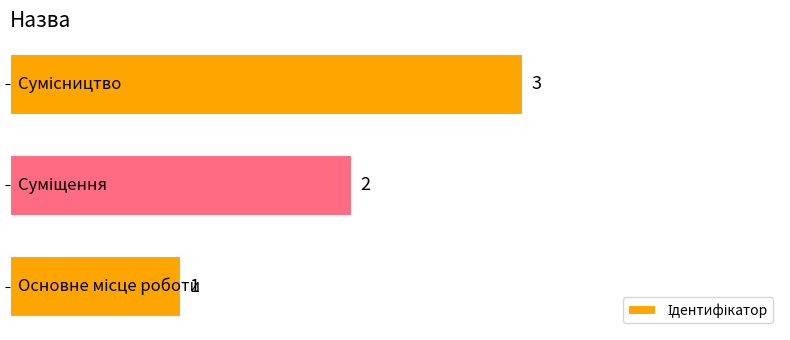

What is the sum of all values?

6